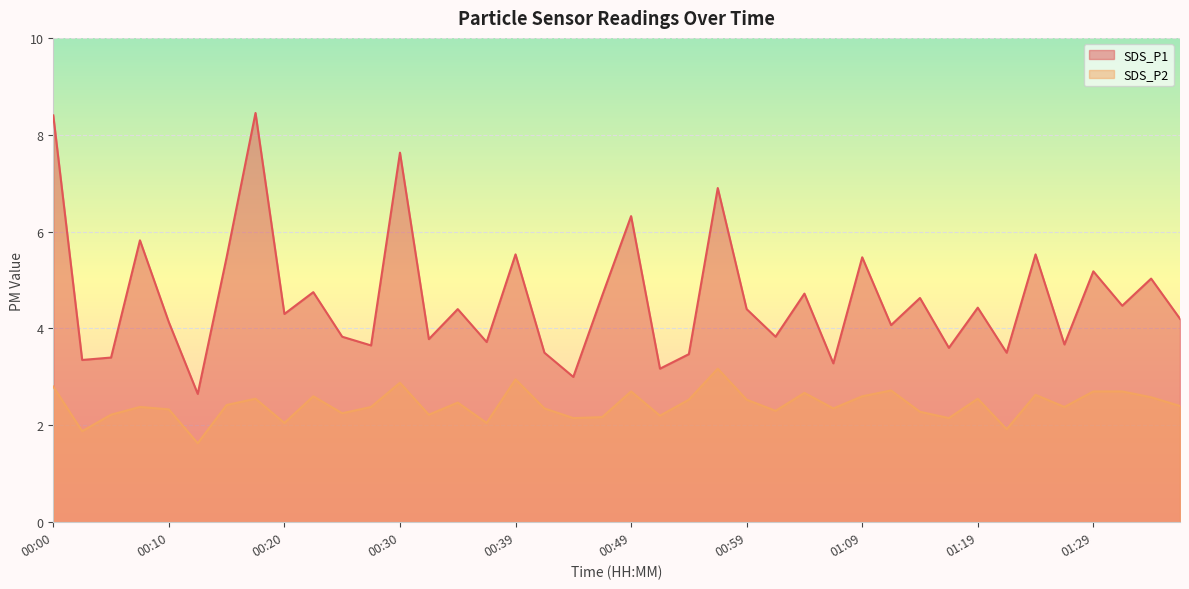

How many lines are shown in the chart?

2